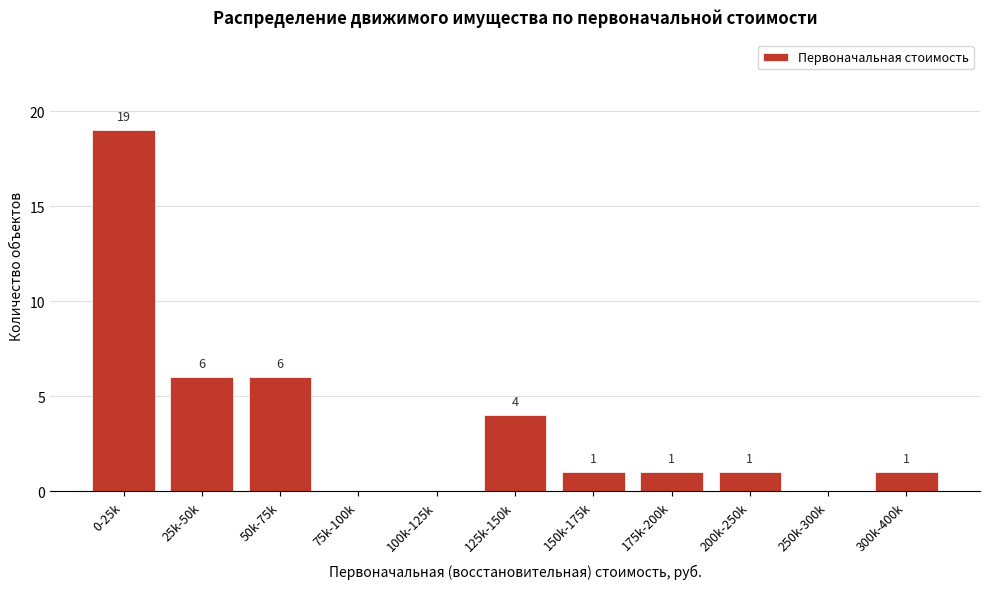

Reading left to right, transcribe all the data shown in this chart.

0-25k=19	25k-50k=6	50k-75k=6	75k-100k=0	100k-125k=0	125k-150k=4	150k-175k=1	175k-200k=1	200k-250k=1	250k-300k=0	300k-400k=1